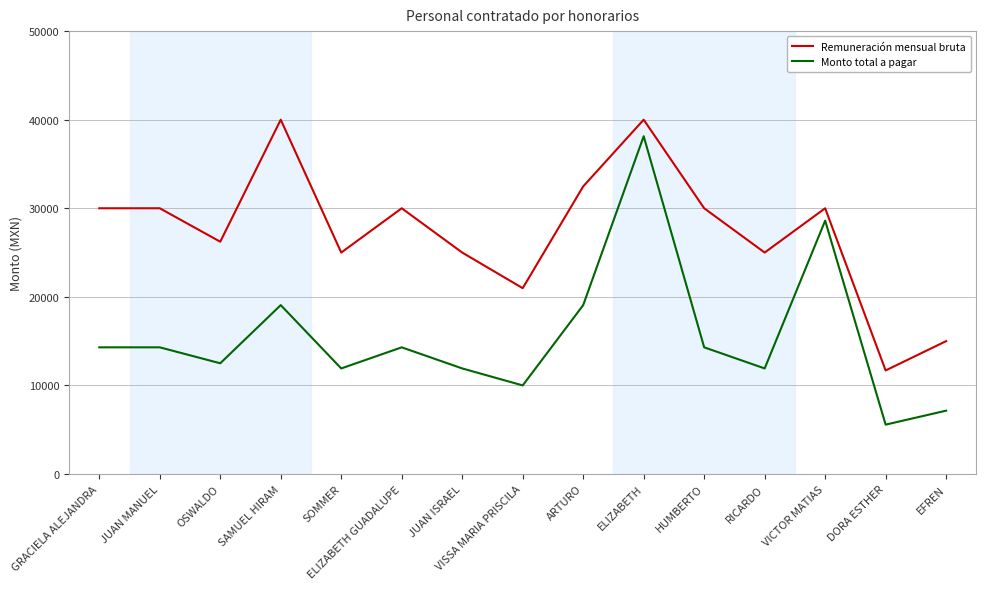

At which category is the sum across all series the highest?

ELIZABETH